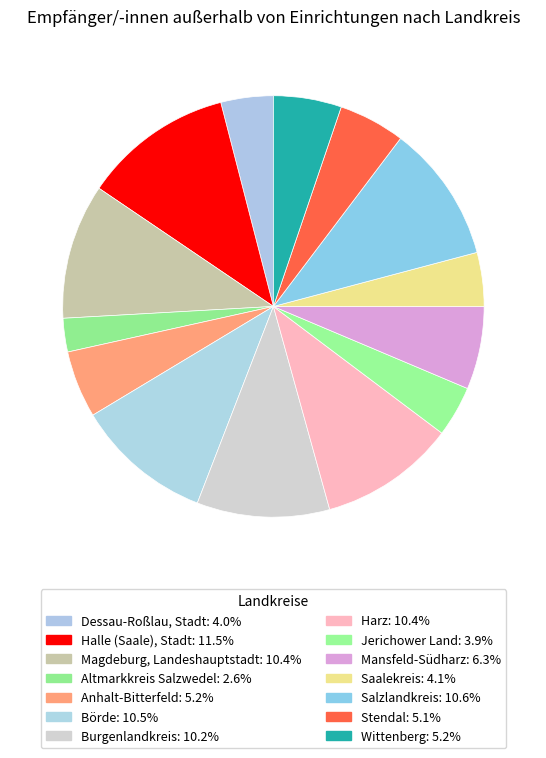

Is it true that Salzlandkreis is 1% of the pie?

False